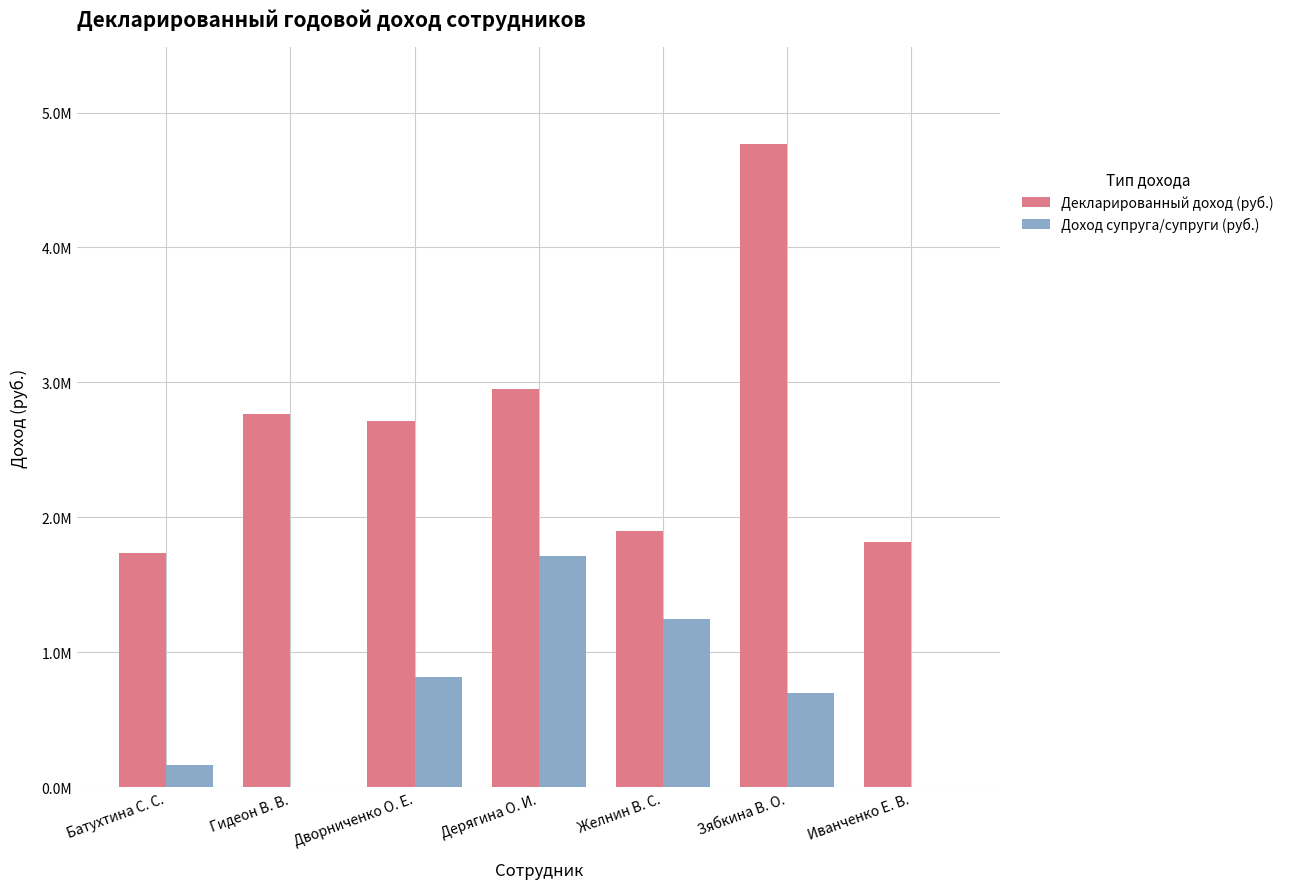

Does the chart contain stacked bars?

No